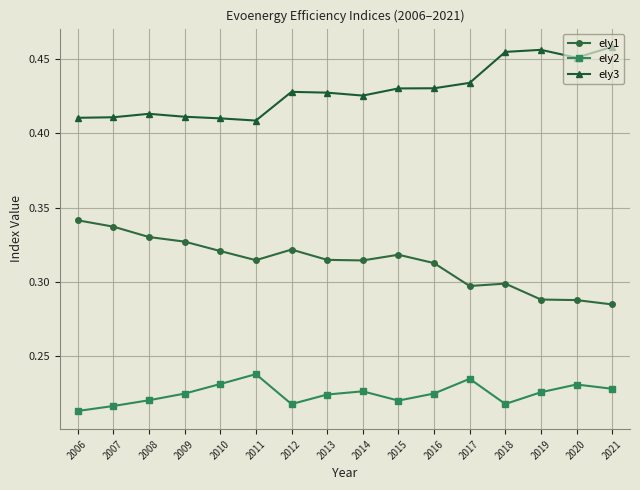

Rank the series at 2012 from highest to lowest value.

ely3, ely1, ely2